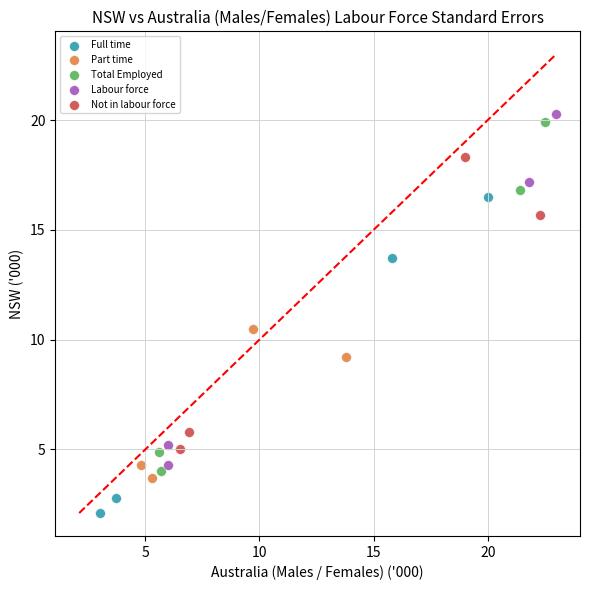

Which series has the largest Y range (max minus min)?

Labour force